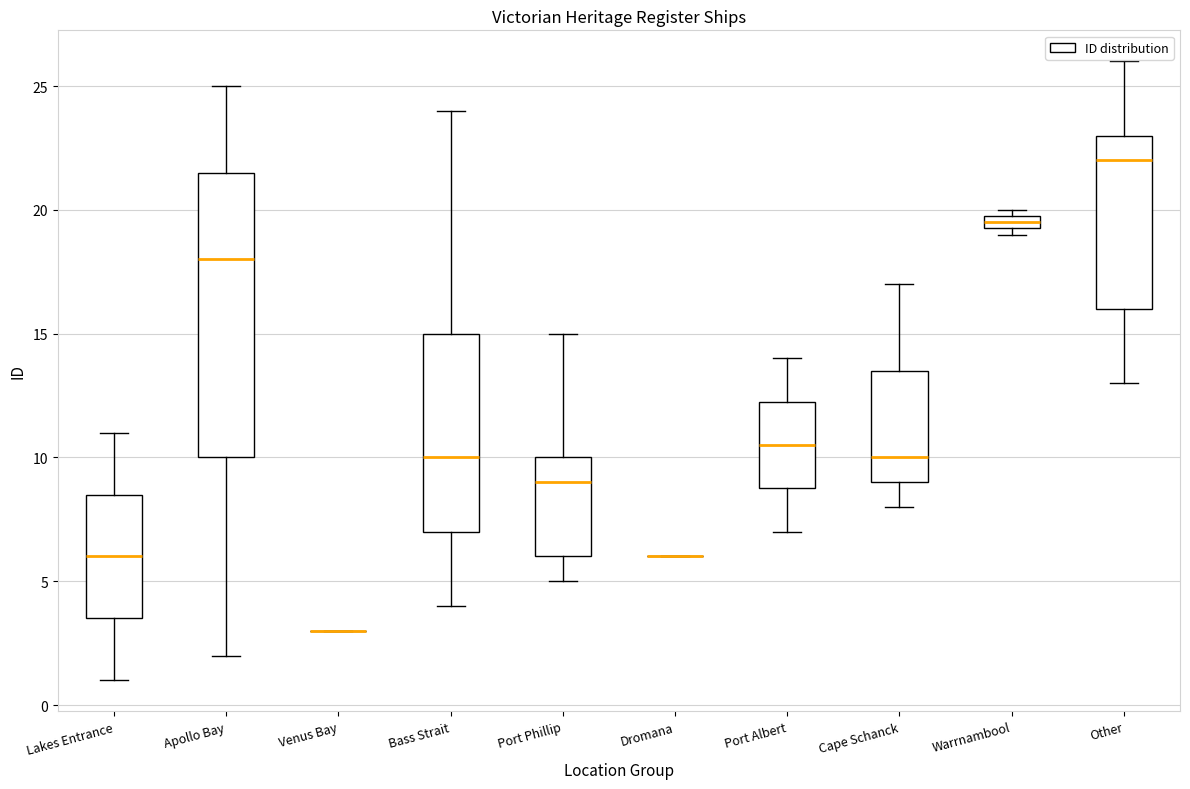

Comparing the boxes themselves (not the whiskers), which one is the tallest?

Apollo Bay